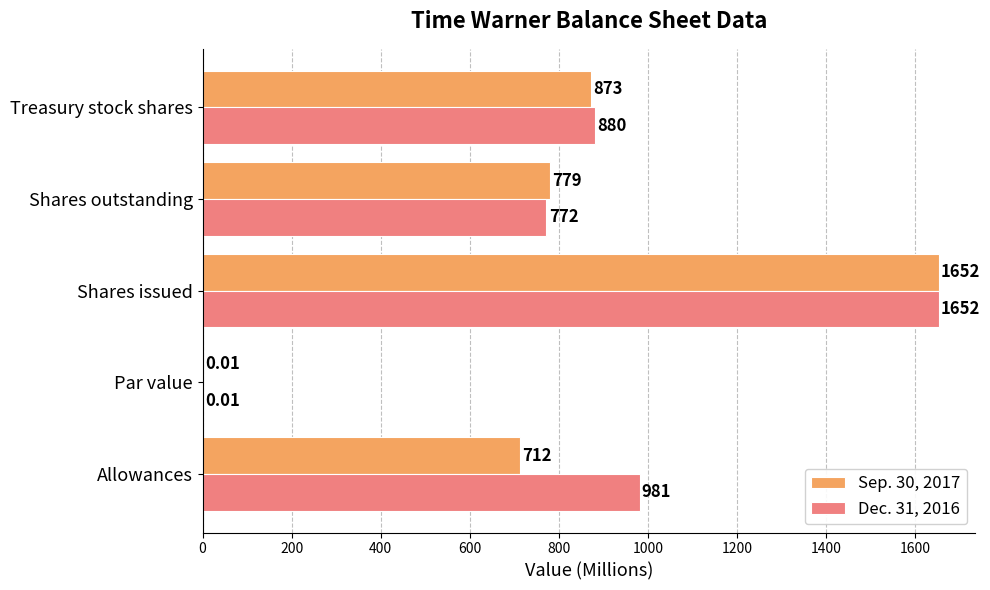

At which category is the sum across all series the highest?

Shares issued